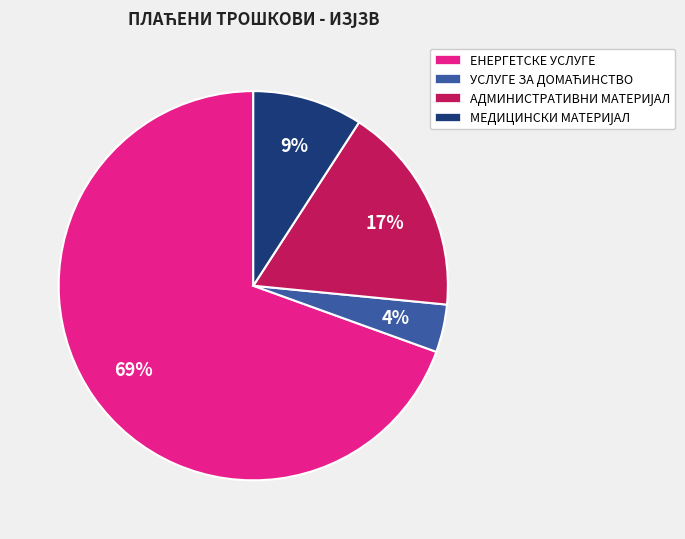

Which category accounts for the majority?

ЕНЕРГЕТСКЕ УСЛУГЕ